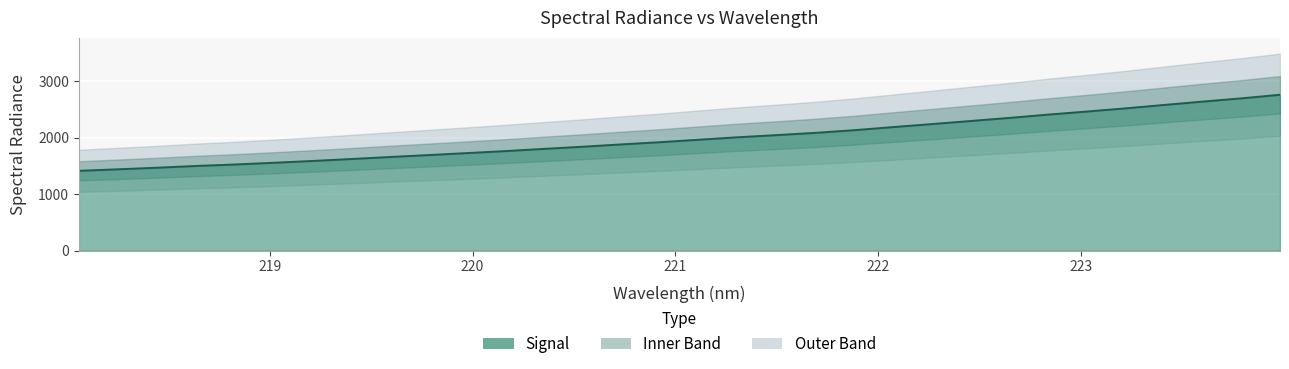

List the labels in order of value, smallest first.

218.0596, 218.2508, 218.442, 218.6332, 218.8244, 219.0156, 219.2067, 219.3979, 219.589, 219.7801, 219.9712, 220.1623, 220.3533, 220.5444, 220.7354, 220.9264, 221.1174, 221.3083, 221.4993, 221.6902, 221.8812, 222.0721, 222.263, 222.4538, 222.6447, 222.8355, 223.0264, 223.2172, 223.408, 223.5987, 223.7895, 223.9802